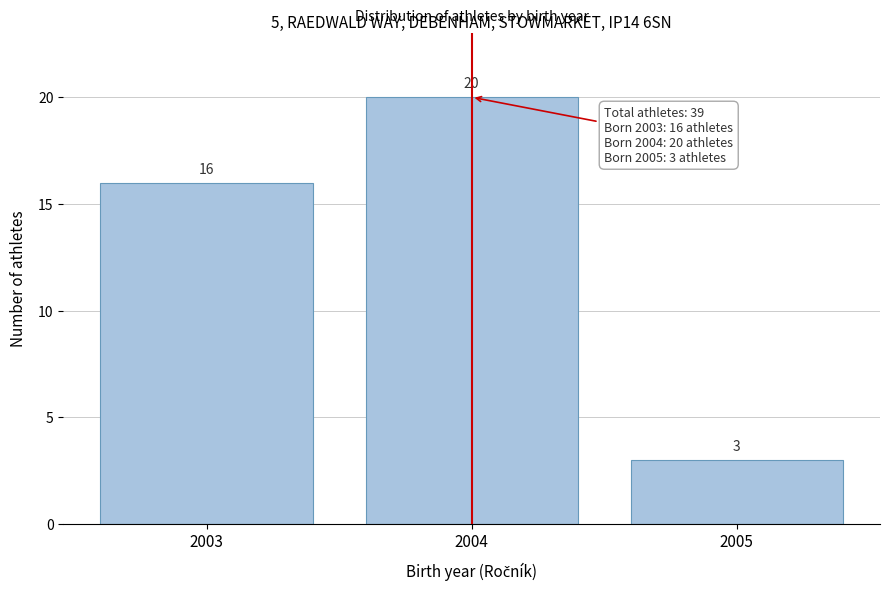

Reading left to right, extract all data points from this chart.

16	20	3